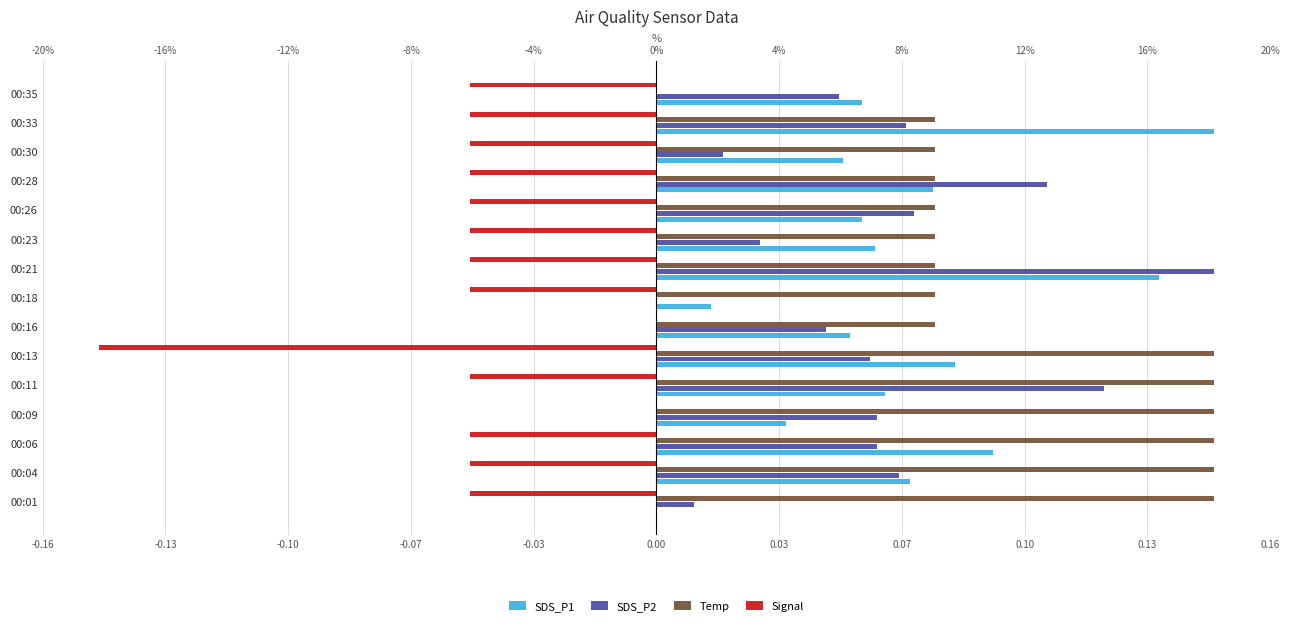

What is the difference between the second highest and second lowest values in the Temp series?

0.1